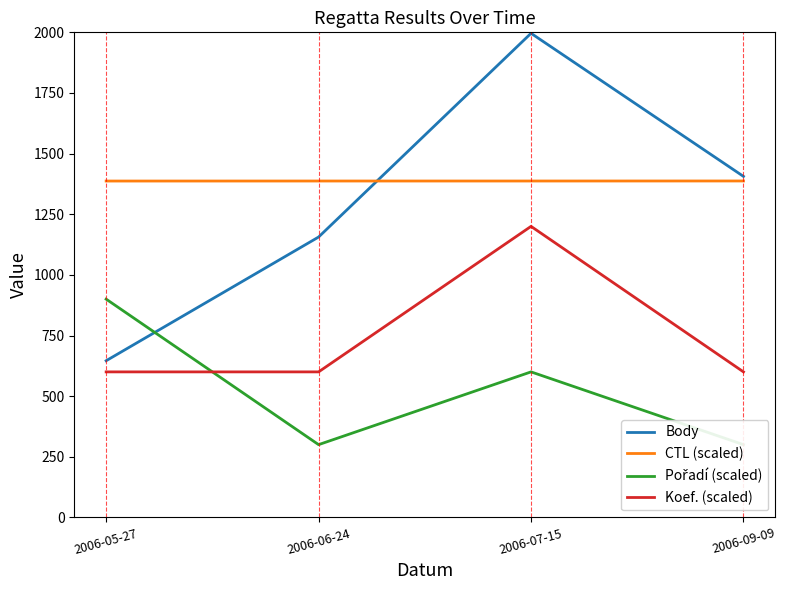

Where is the first local maximum for Pořadí (scaled)?

2006-07-15